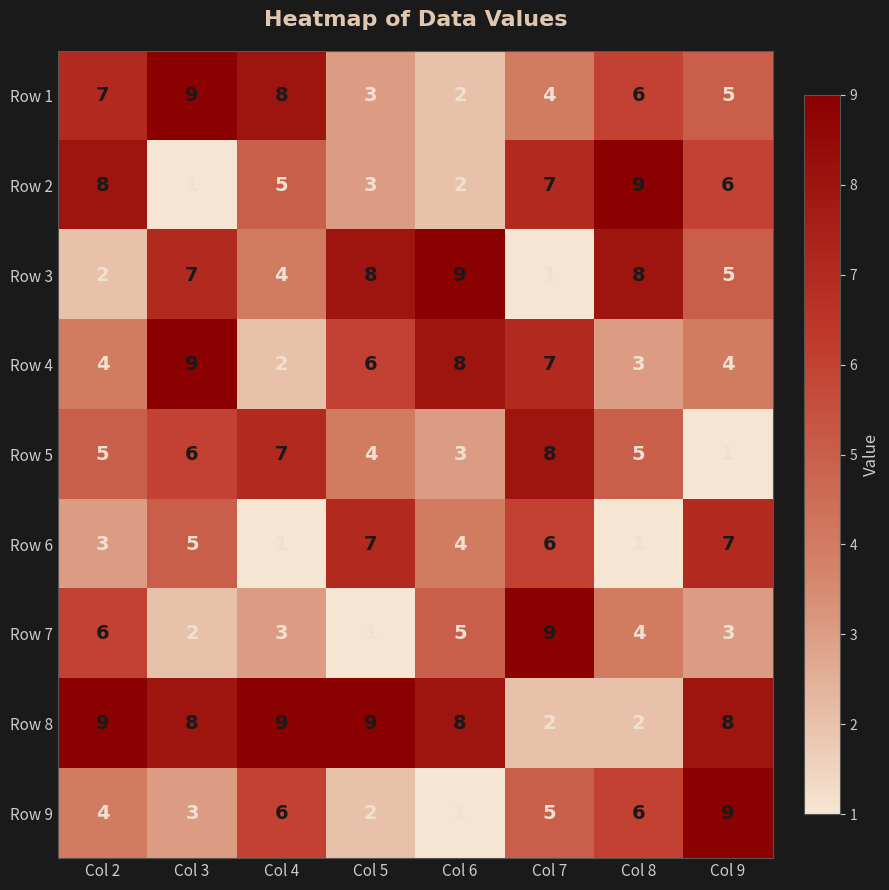

What is the difference between the Row 3 values at Col 4 and Col 8?

4